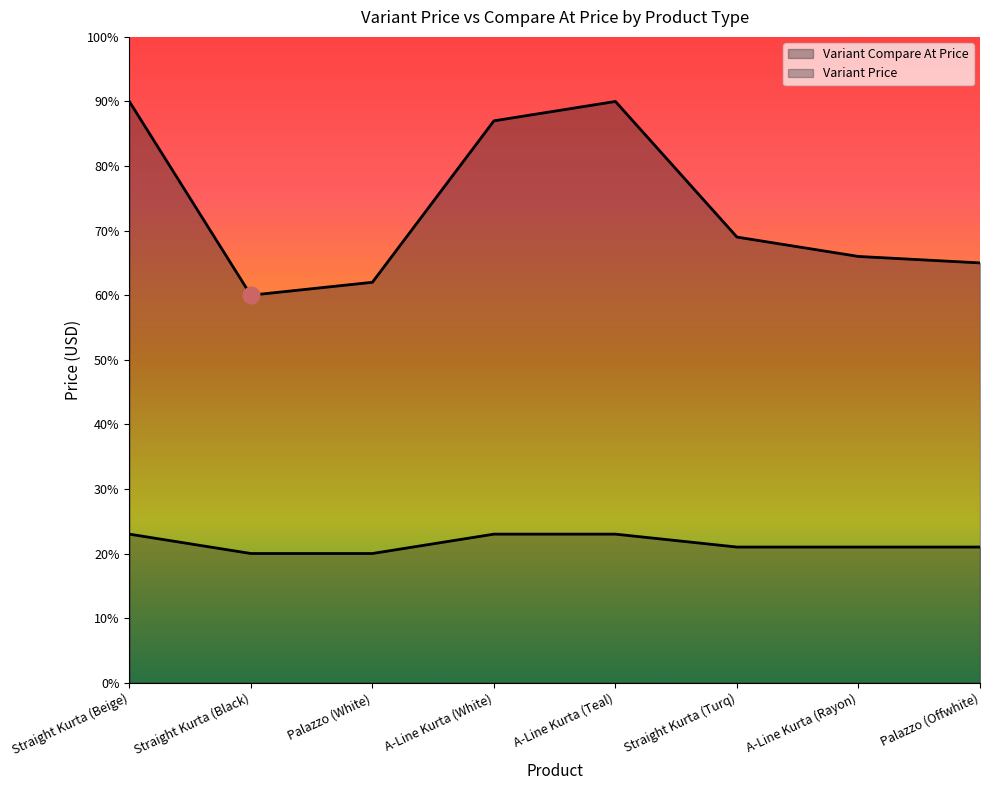

True or false: Variant Price and Variant Compare At Price cross at least once.

False